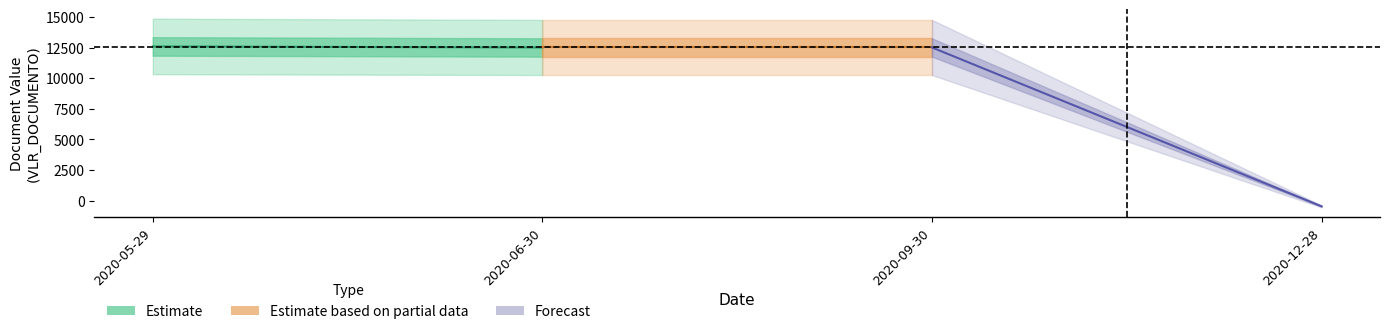

Does the chart display data point markers on the line(s)?

No